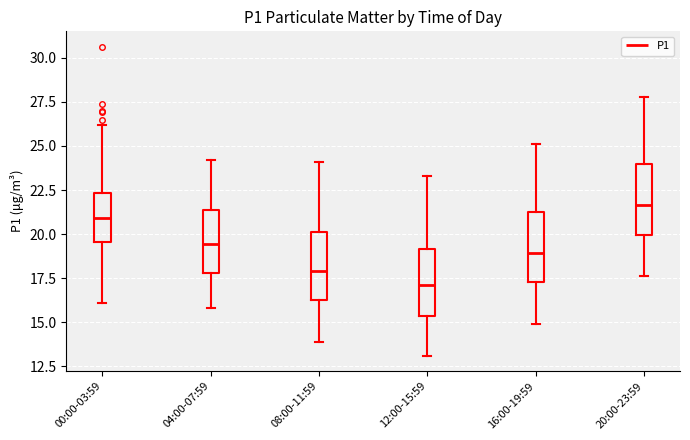

Reading left to right, read every box against the y-axis: the position of its median line, the range the box covers, and the ends of its whiskers. The values are not printed on the chart, so give them approximately, as read against the axis.

00:00-03:59: median 21.0, box 19.5 to 22.5, whiskers 16.0 to 26.0
04:00-07:59: median 19.5, box 18.0 to 21.5, whiskers 16.0 to 24.0
08:00-11:59: median 18.0, box 16.5 to 20.0, whiskers 14.0 to 24.0
12:00-15:59: median 17.0, box 15.5 to 19.0, whiskers 13.0 to 23.5
16:00-19:59: median 19.0, box 17.5 to 21.5, whiskers 15.0 to 25.0
20:00-23:59: median 21.5, box 20.0 to 24.0, whiskers 17.5 to 28.0